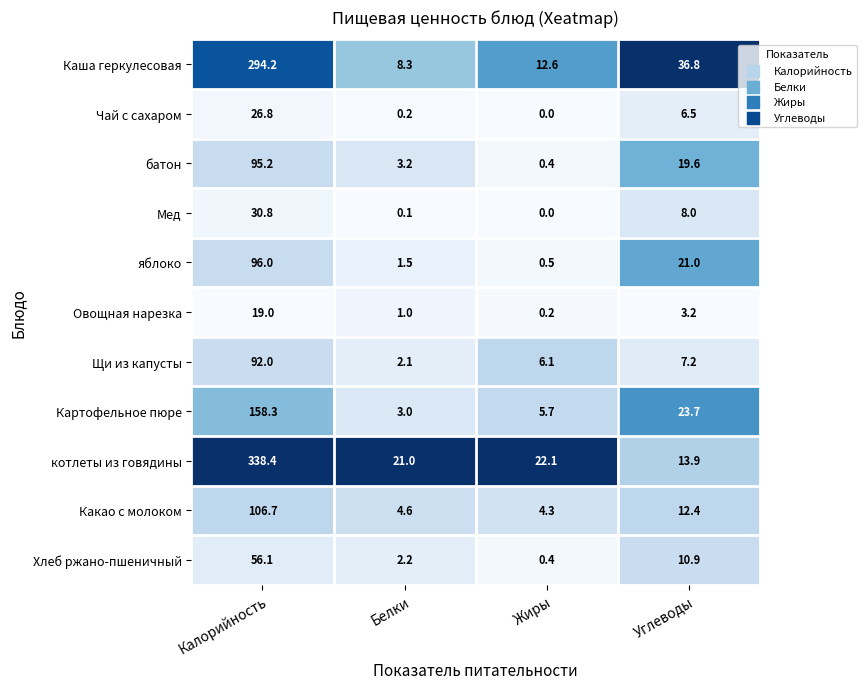

Which series has the largest range (max minus min)?

котлеты из говядины